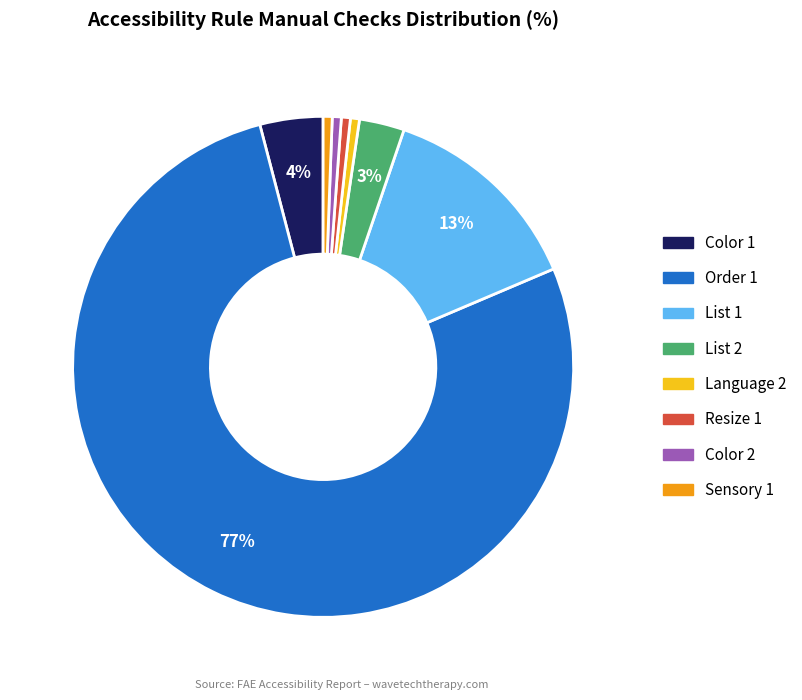

Do Color 1 and Resize 1 together represent more than half of the pie?

No